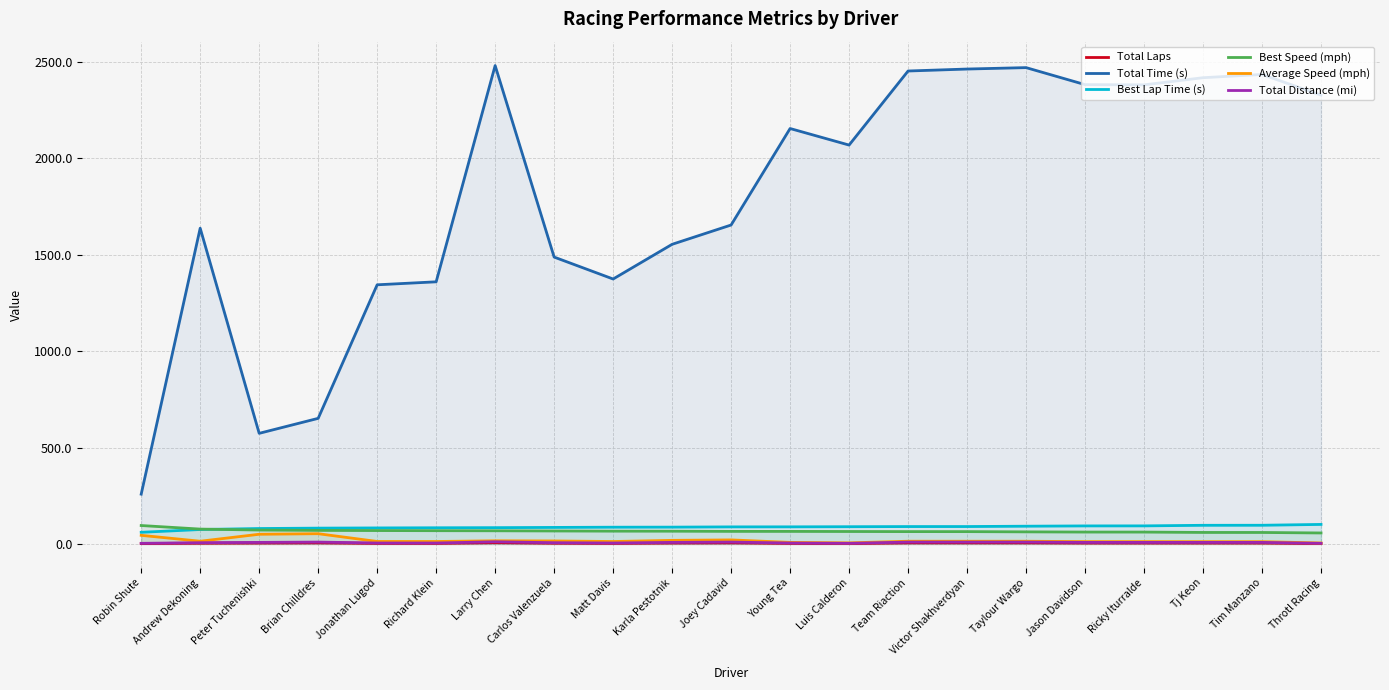

At Peter Tuchenishki, list the series in order from largest to smallest.

Total Time (s), Best Lap Time (s), Best Speed (mph), Average Speed (mph), Total Distance (mi), Total Laps